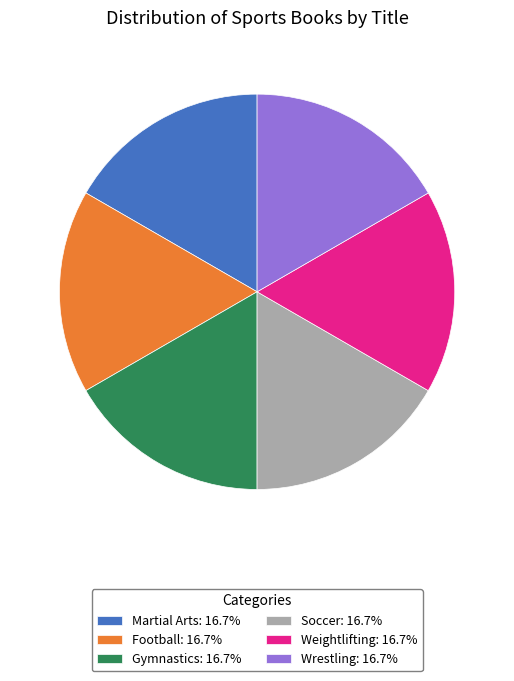

How many slices are in this pie chart?

6